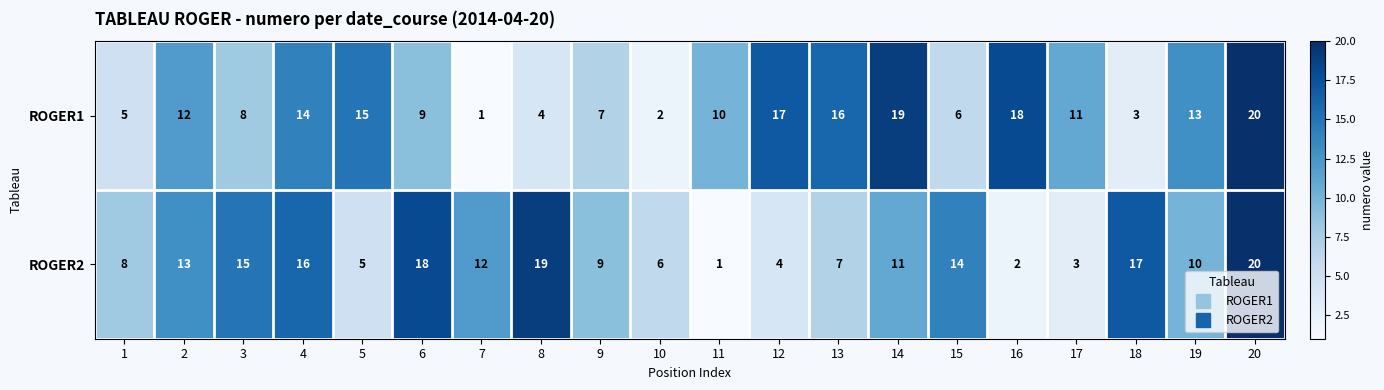

At 15, list the series in order from smallest to largest.

ROGER1, ROGER2